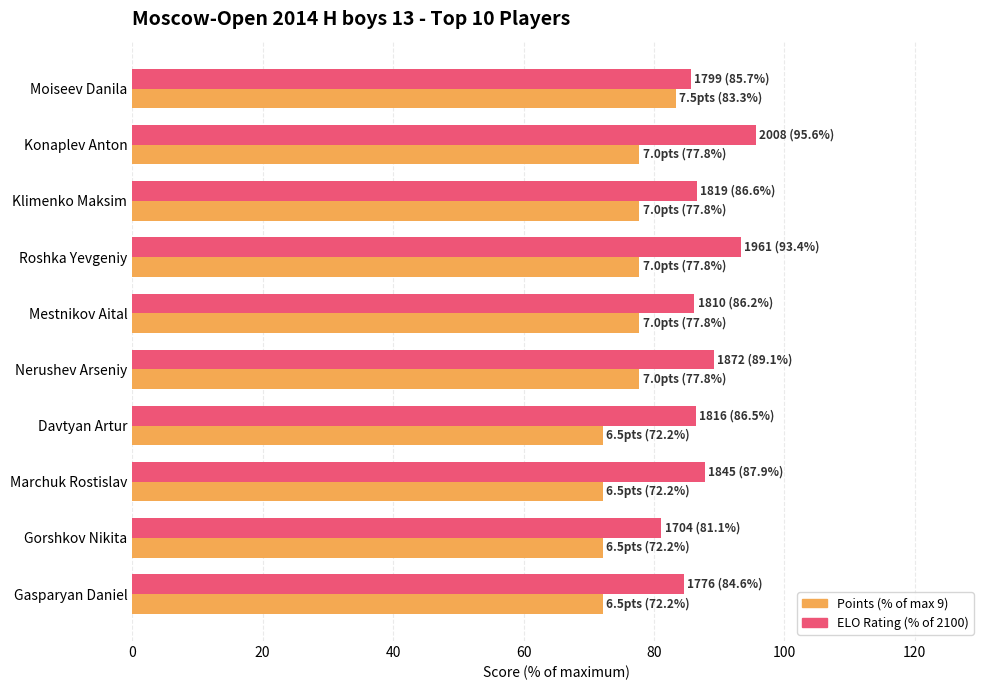

What is the spread (max minus min) of values at Gorshkov Nikita?

8.9